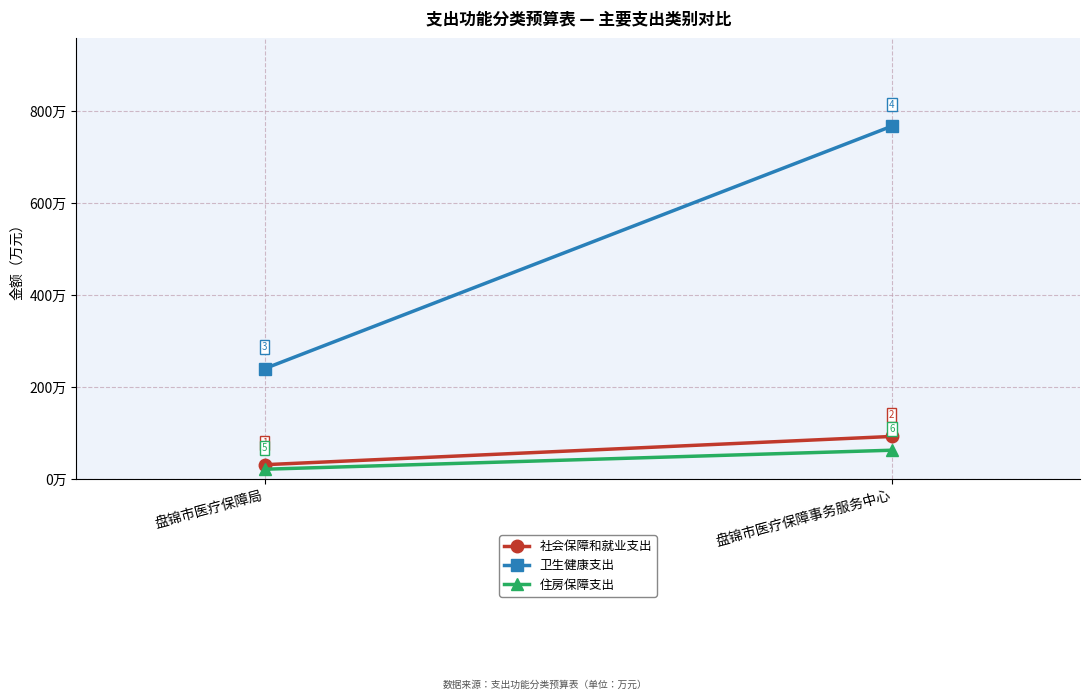

What is the difference between the 住房保障支出 values at 盘锦市医疗保障局 and 盘锦市医疗保障事务服务中心?

41.3